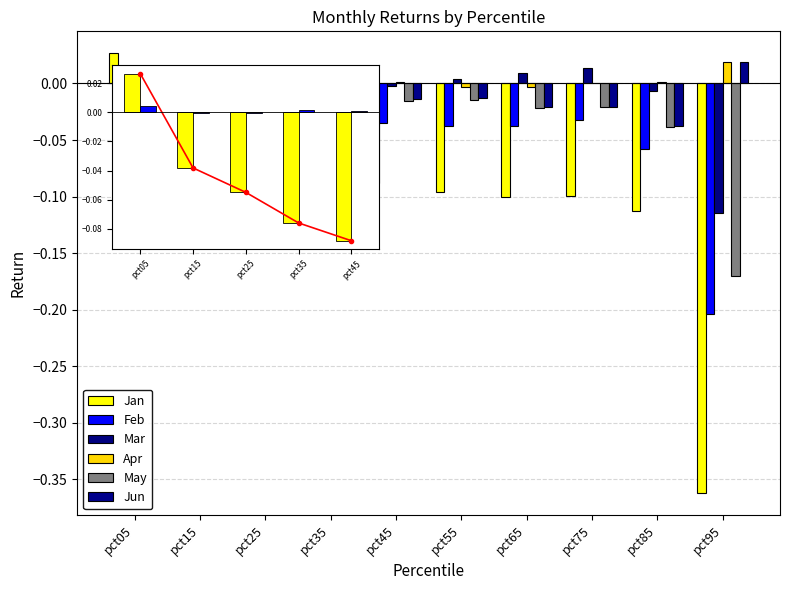

Is it true that May equals -0.0 at pct25?

True